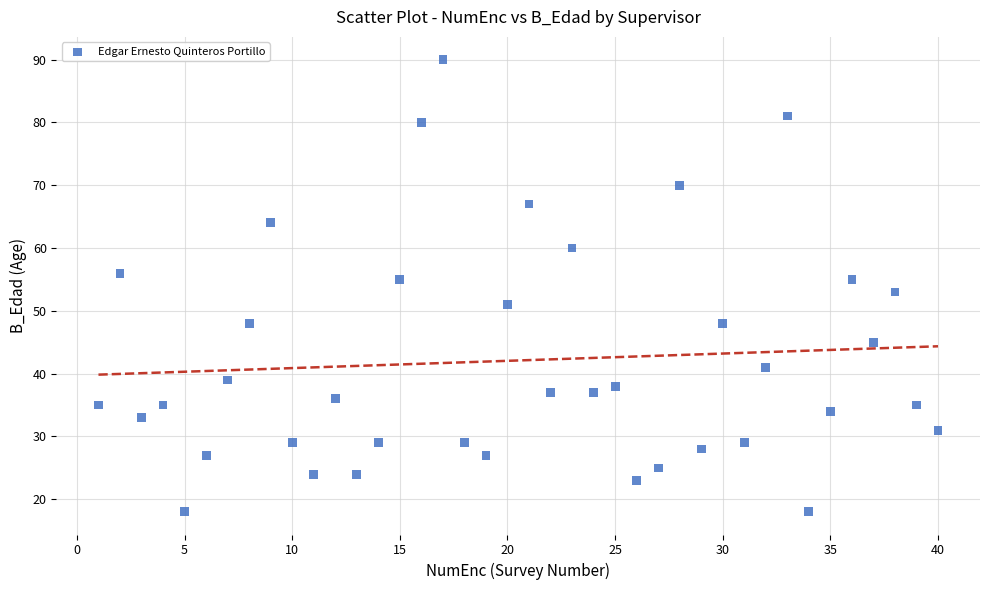

What is the range of Y values (max minus min)?

72